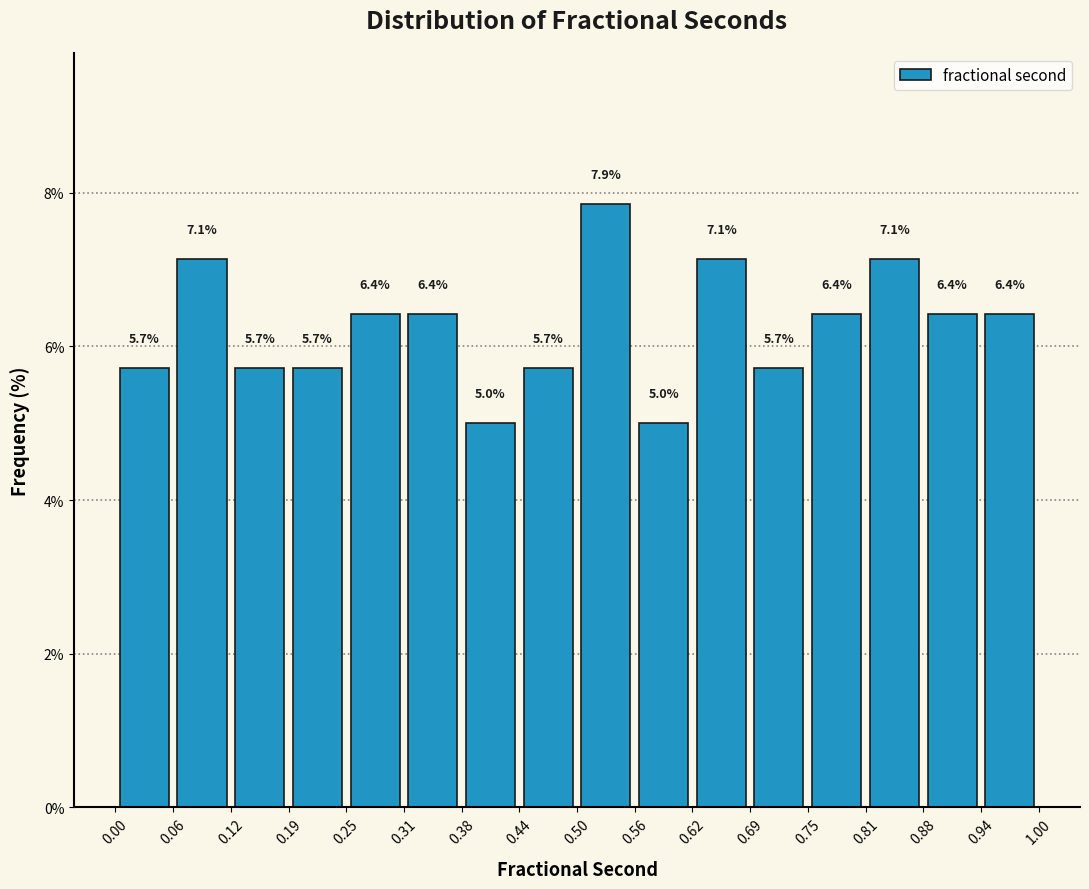

Reading left to right, list every bar in this chart as the range it spans on the x-axis followed by its height.

0.00 to 0.06: 5.7
0.06 to 0.12: 7.1
0.12 to 0.19: 5.7
0.19 to 0.25: 5.7
0.25 to 0.31: 6.4
0.31 to 0.38: 6.4
0.38 to 0.44: 5.0
0.44 to 0.50: 5.7
0.50 to 0.56: 7.9
0.56 to 0.62: 5.0
0.62 to 0.69: 7.1
0.69 to 0.75: 5.7
0.75 to 0.81: 6.4
0.81 to 0.88: 7.1
0.88 to 0.94: 6.4
0.94 to 1.00: 6.4